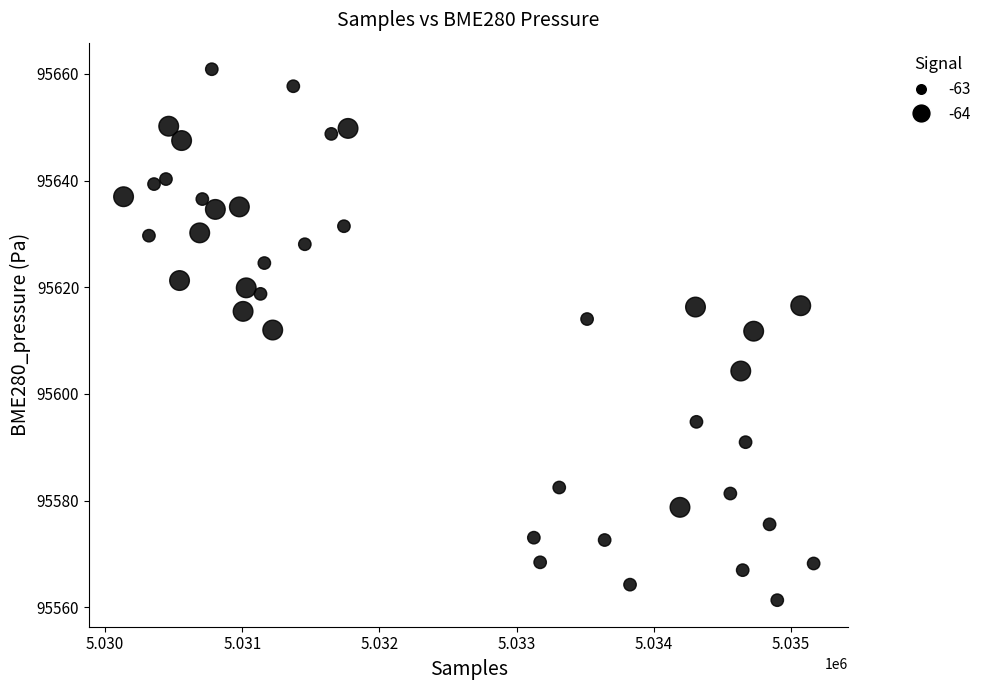

What is the range of Y values (max minus min)?

99.6